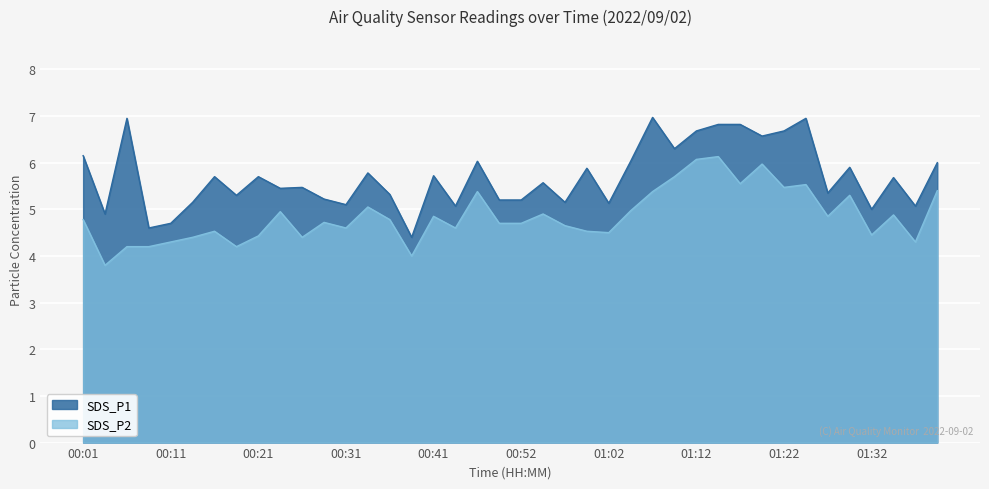

List the series in order of their peak value, highest first.

SDS_P1, SDS_P2